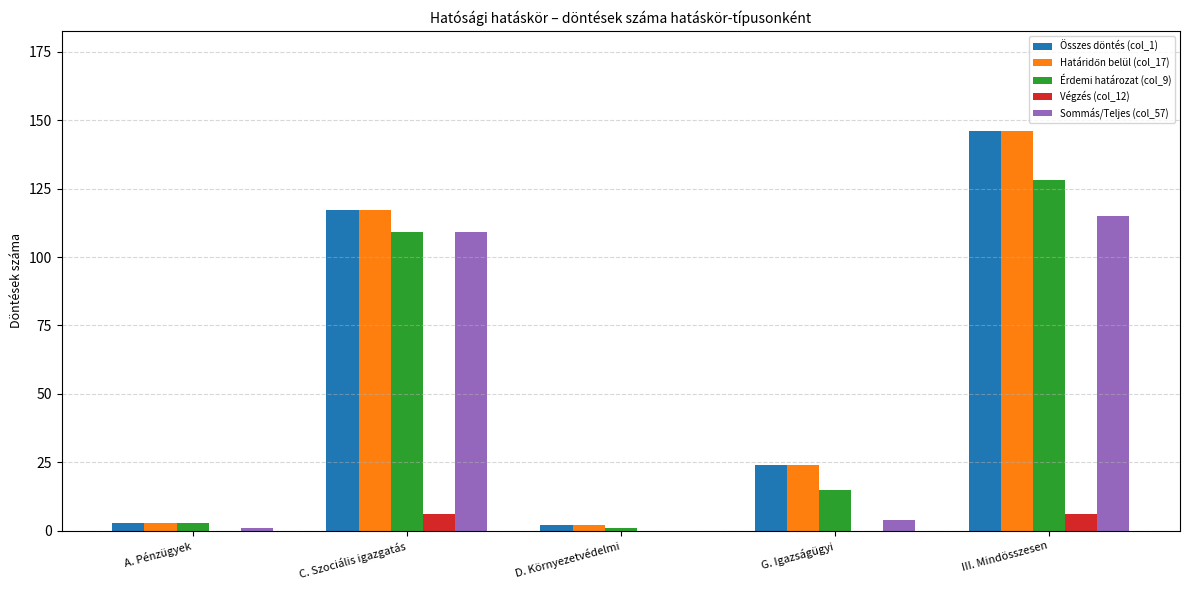

How many groups of bars are there?

5